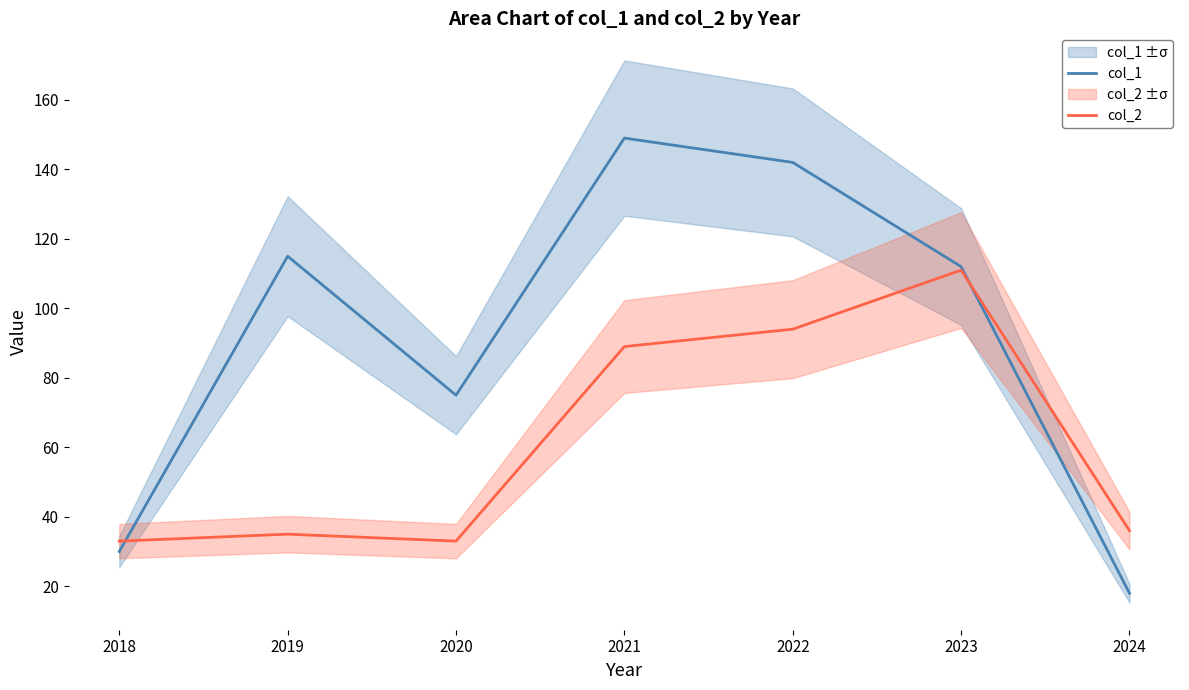

What is the value of the col_1 point at the 1st from the left?

30